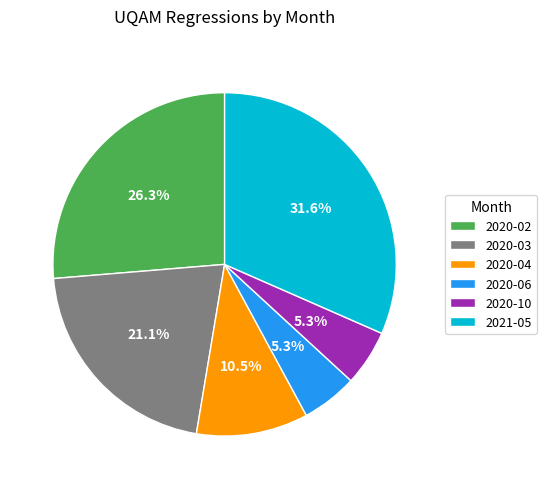

Combined, what portion of the pie is 2020-02 and 2020-10?

31.6%